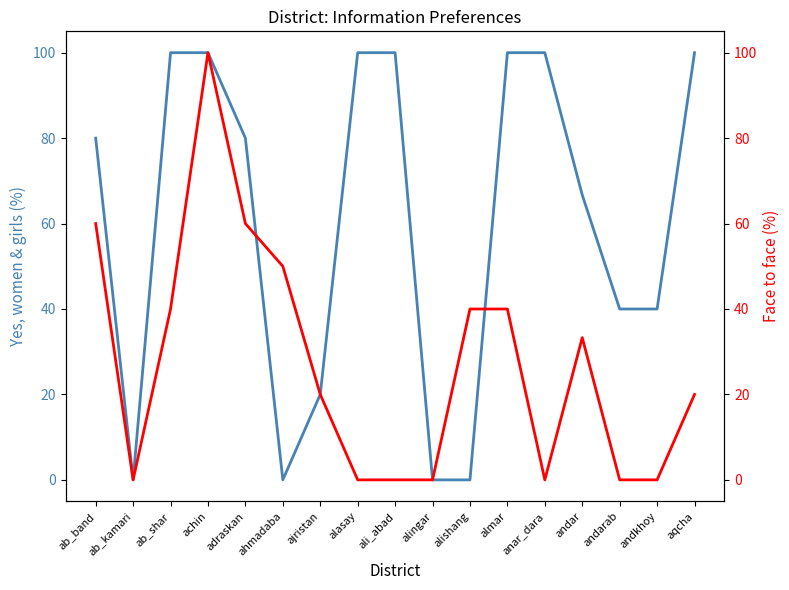

What is the label of the 9th point from the left?

ali_abad